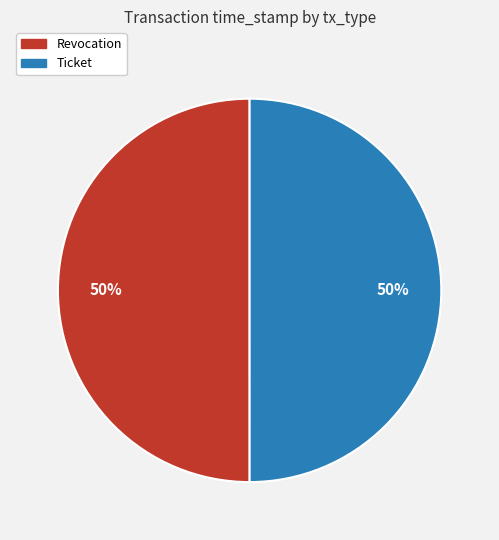

Do Ticket and Revocation together represent more than half of the pie?

Yes